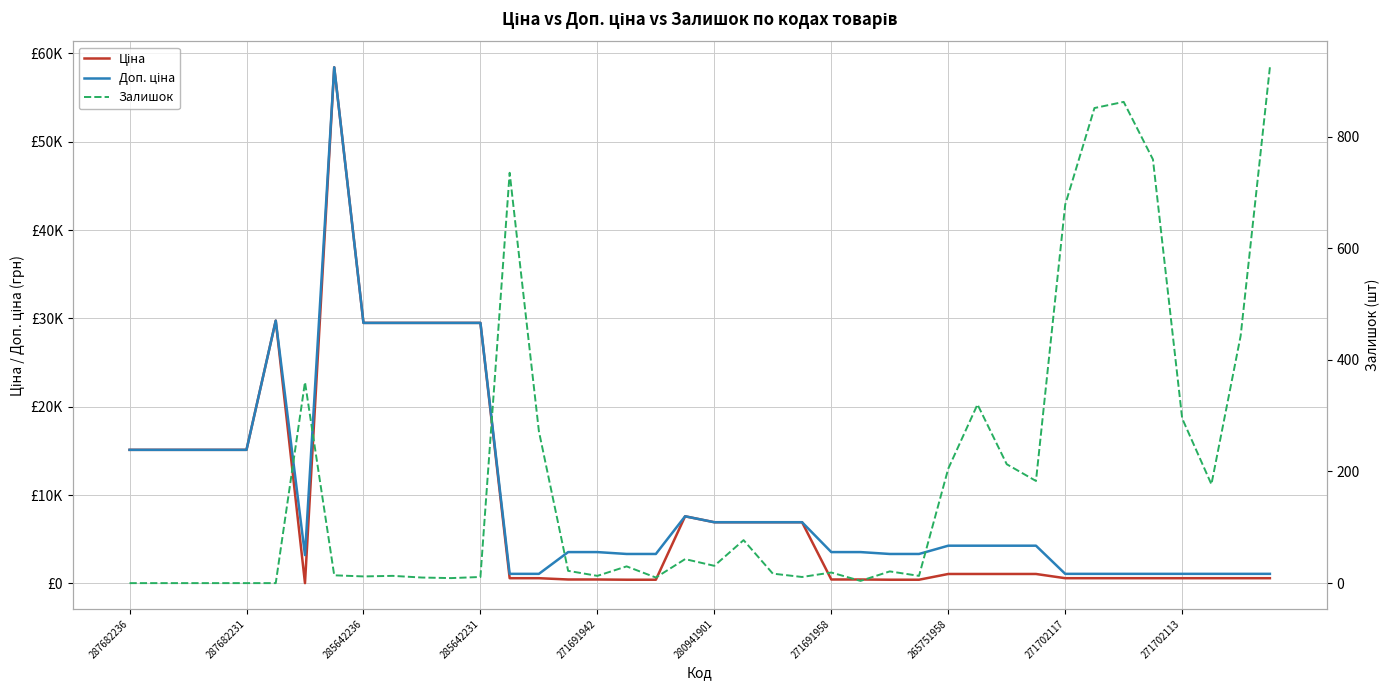

Is the value of Доп. ціна at 18 greater than the value of Залишок at 27?

Yes